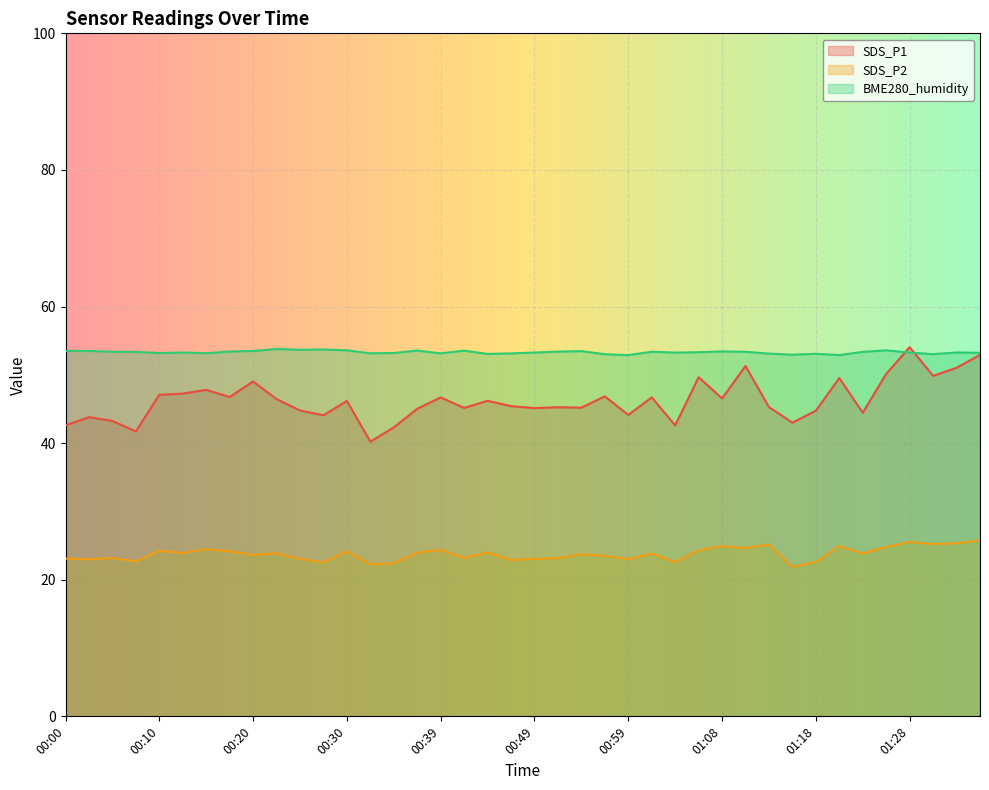

What position from the left is 01:18?

33